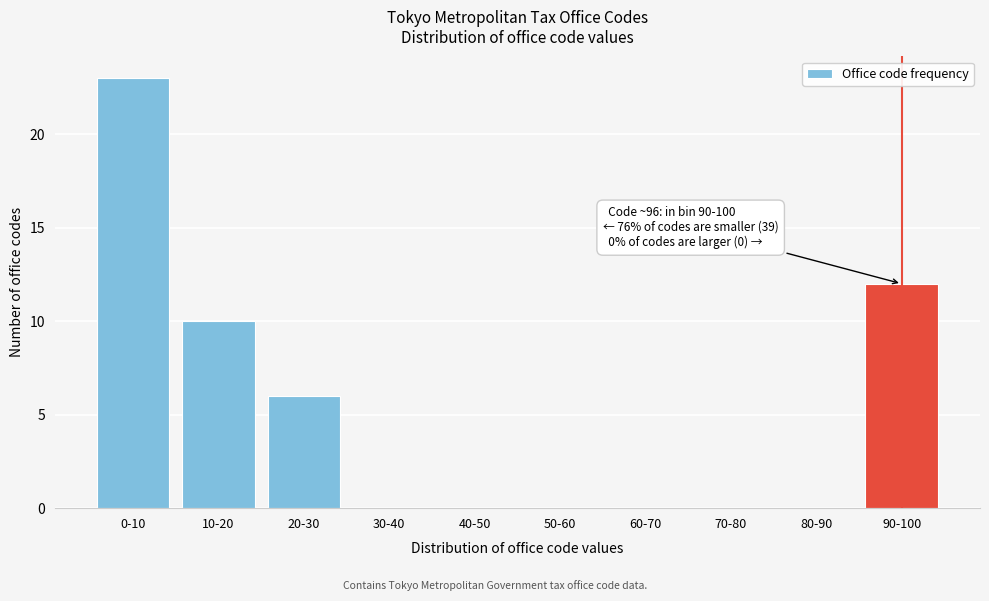

Reading right to left, list all the values displayed in this chart.

90-100=12	80-90=0	70-80=0	60-70=0	50-60=0	40-50=0	30-40=0	20-30=6	10-20=10	0-10=23